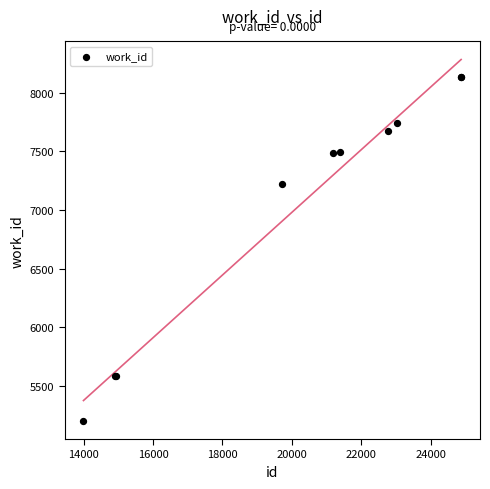

What Y value in the scatter plot is closest to 6667?

7227